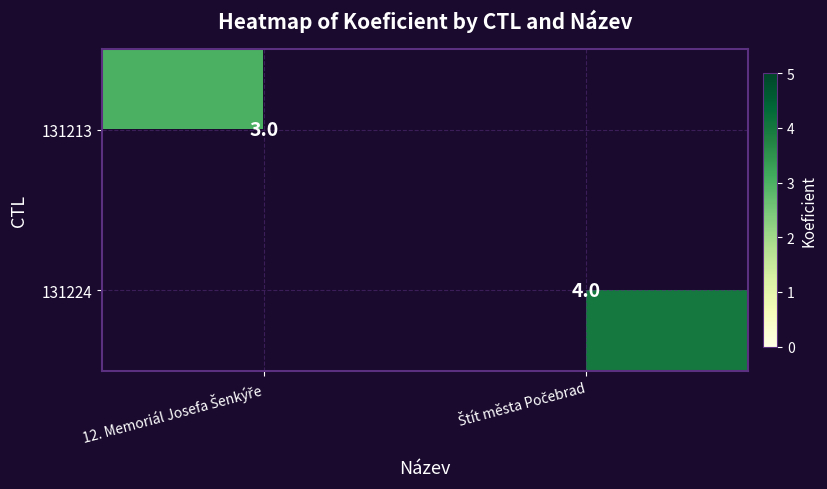

At 12. Memoriál Josefa Šenkýře, list the series in order from smallest to largest.

131224, 131213